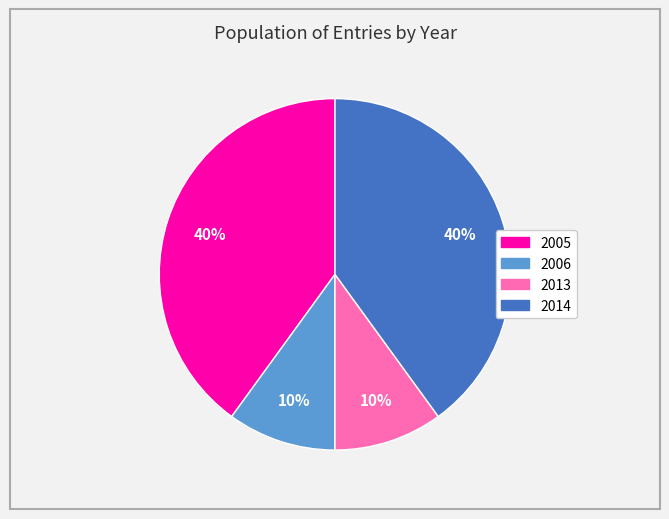

Is there a majority slice in this chart?

No